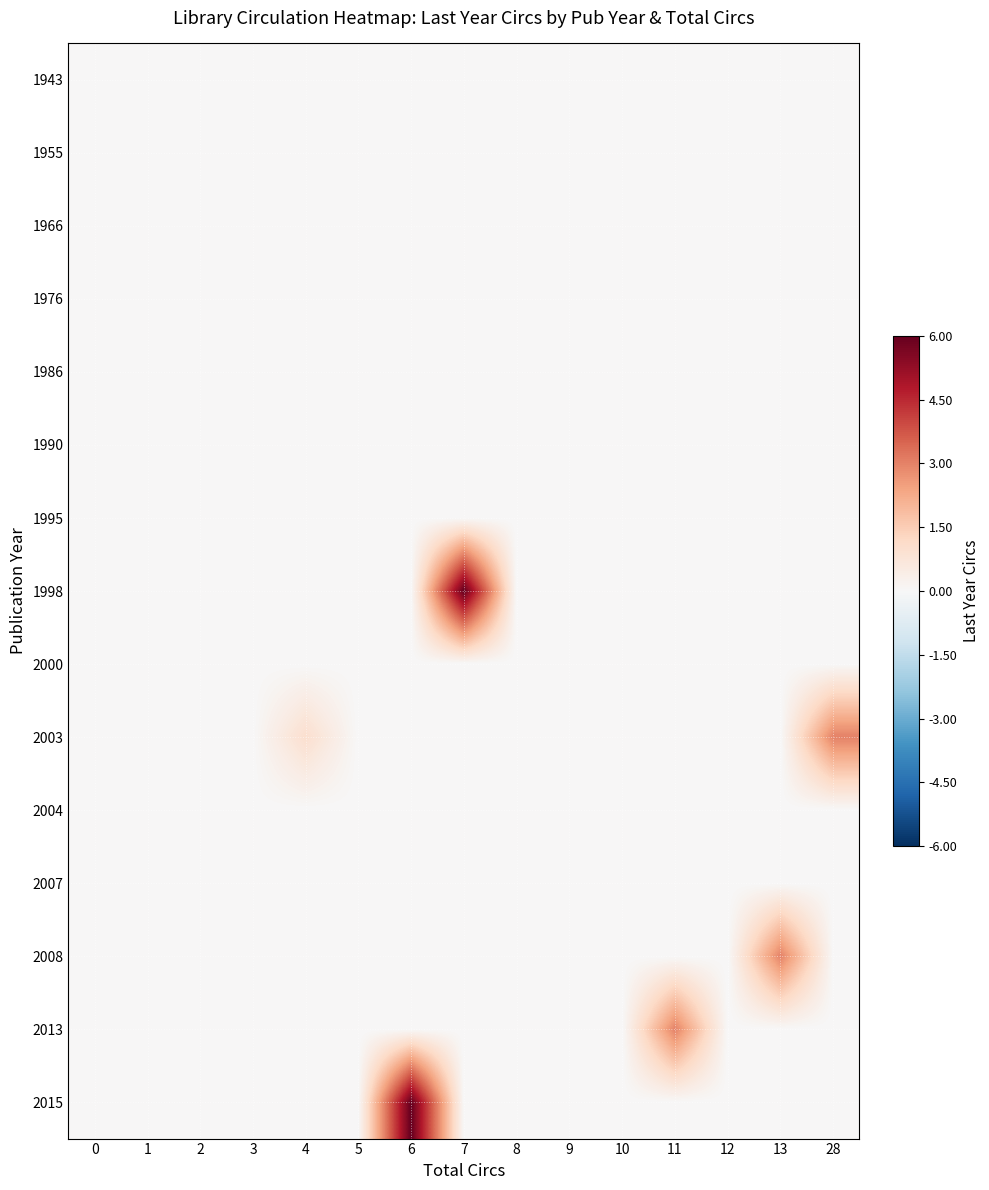

Which series has the largest range (max minus min)?

1998